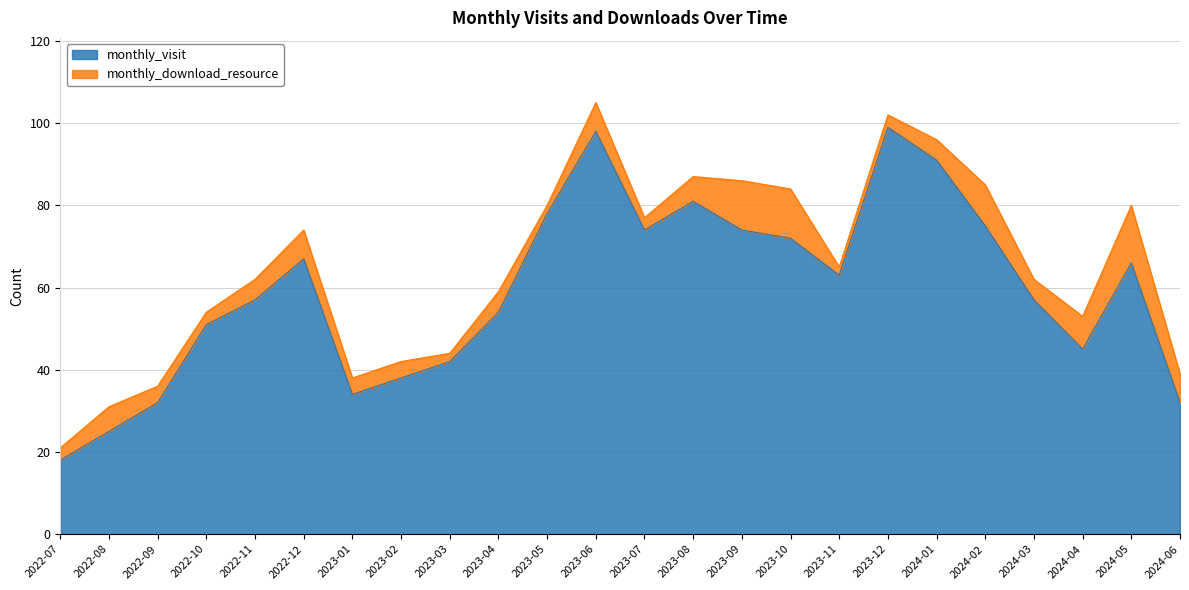

The monthly_visit series shows 32 at 2022-09. True or false?

True